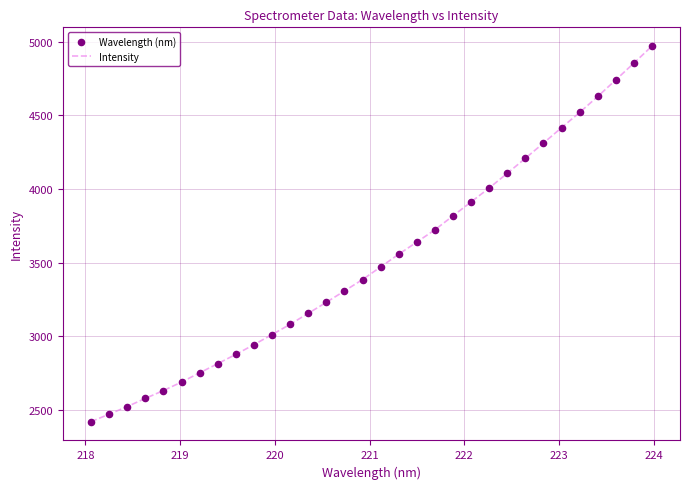

What is the difference between the maximum and minimum values?

2552.2